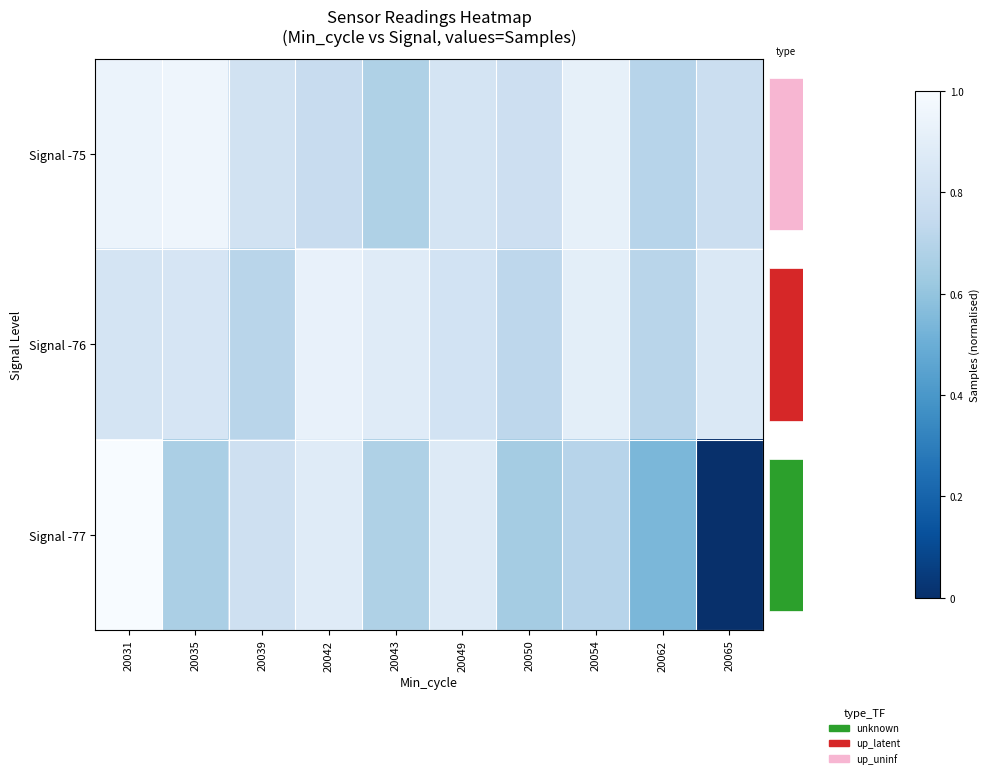

Count the number of categories in the chart.

10